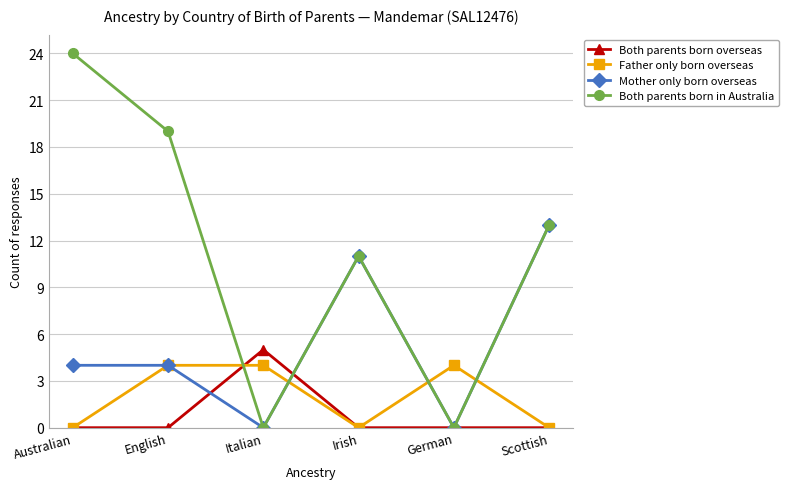

Reading left to right, what are all the values shown in this chart?

Both parents born overseas: Australian=0	English=0	Italian=5	Irish=0	German=0	Scottish=0
Father only born overseas: Australian=0	English=4	Italian=4	Irish=0	German=4	Scottish=0
Mother only born overseas: Australian=4	English=4	Italian=0	Irish=11	German=0	Scottish=13
Both parents born in Australia: Australian=24	English=19	Italian=0	Irish=11	German=0	Scottish=13